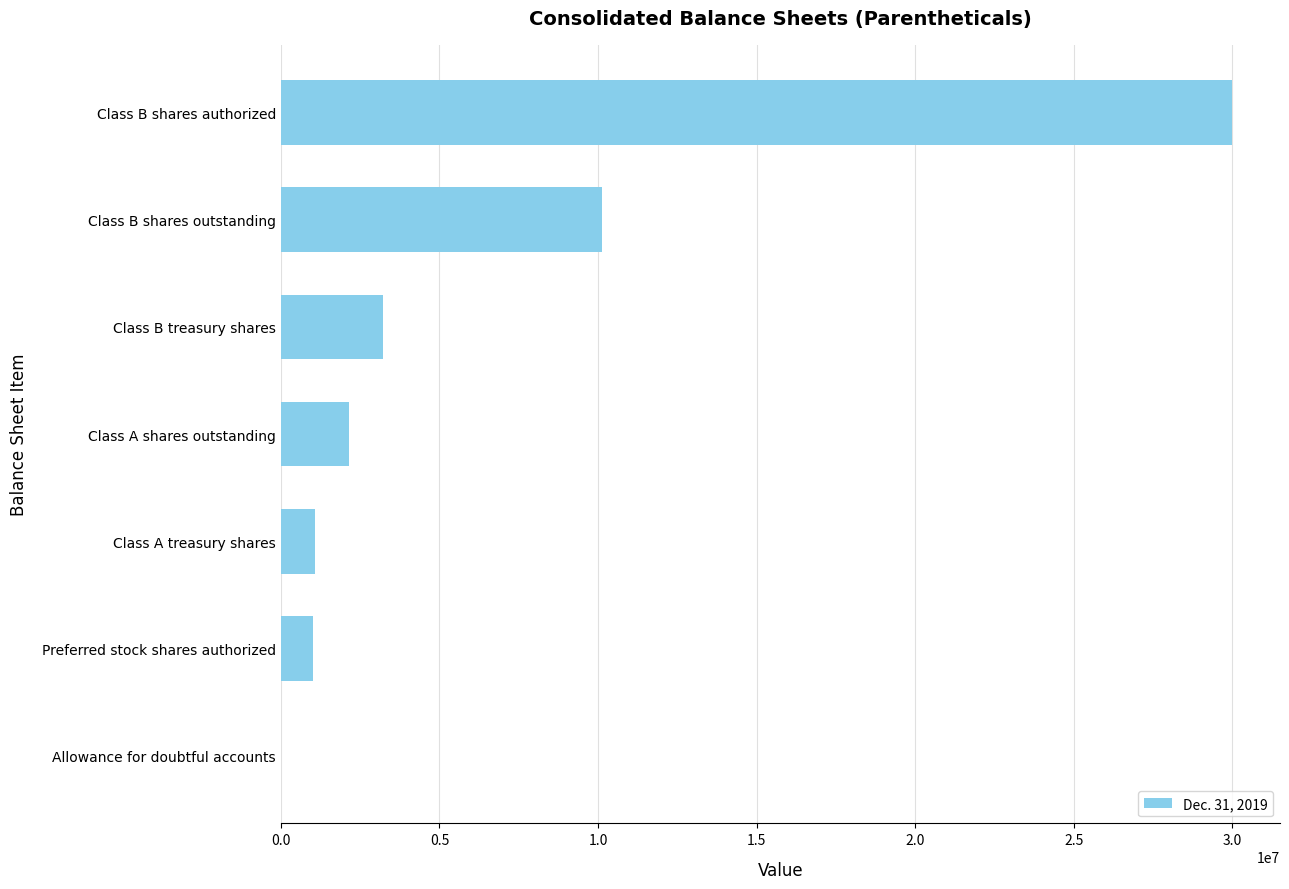

Which label corresponds to the largest value in the chart?

Class B shares authorized